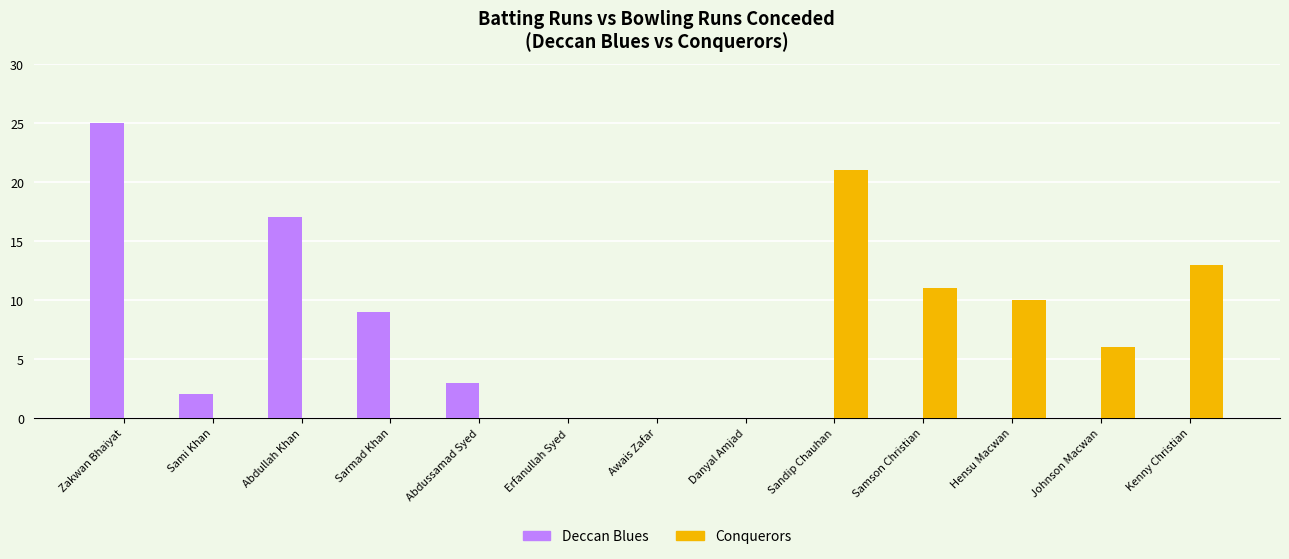

Between Abdussamad Syed and Samson Christian, which series saw the biggest shift?

Conquerors